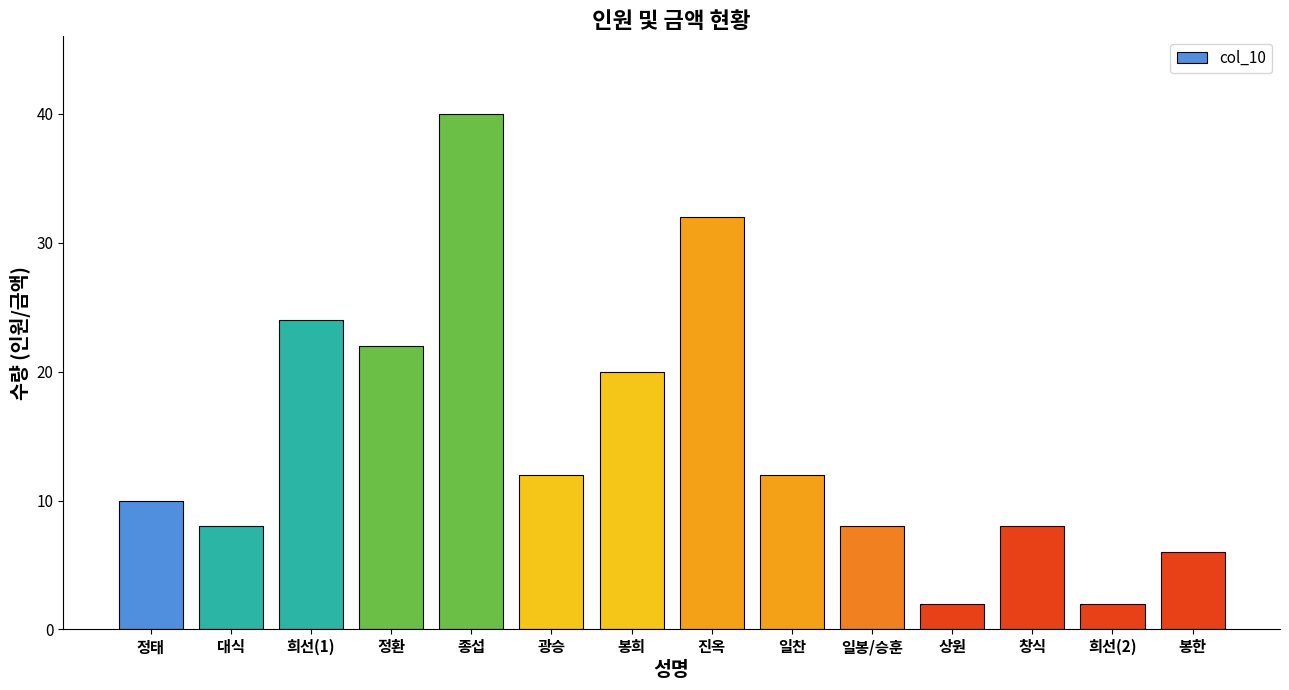

What is the average value?

15